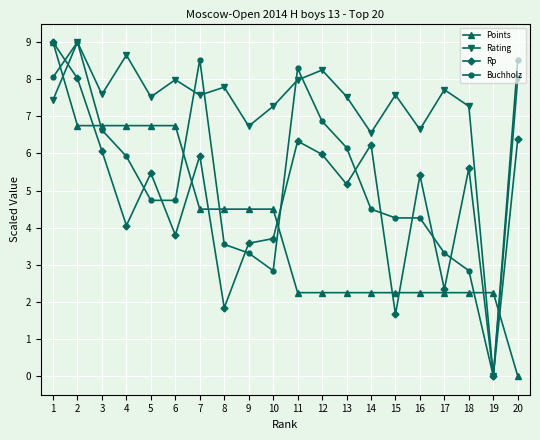

What is the total value across all series at 17?

15.6